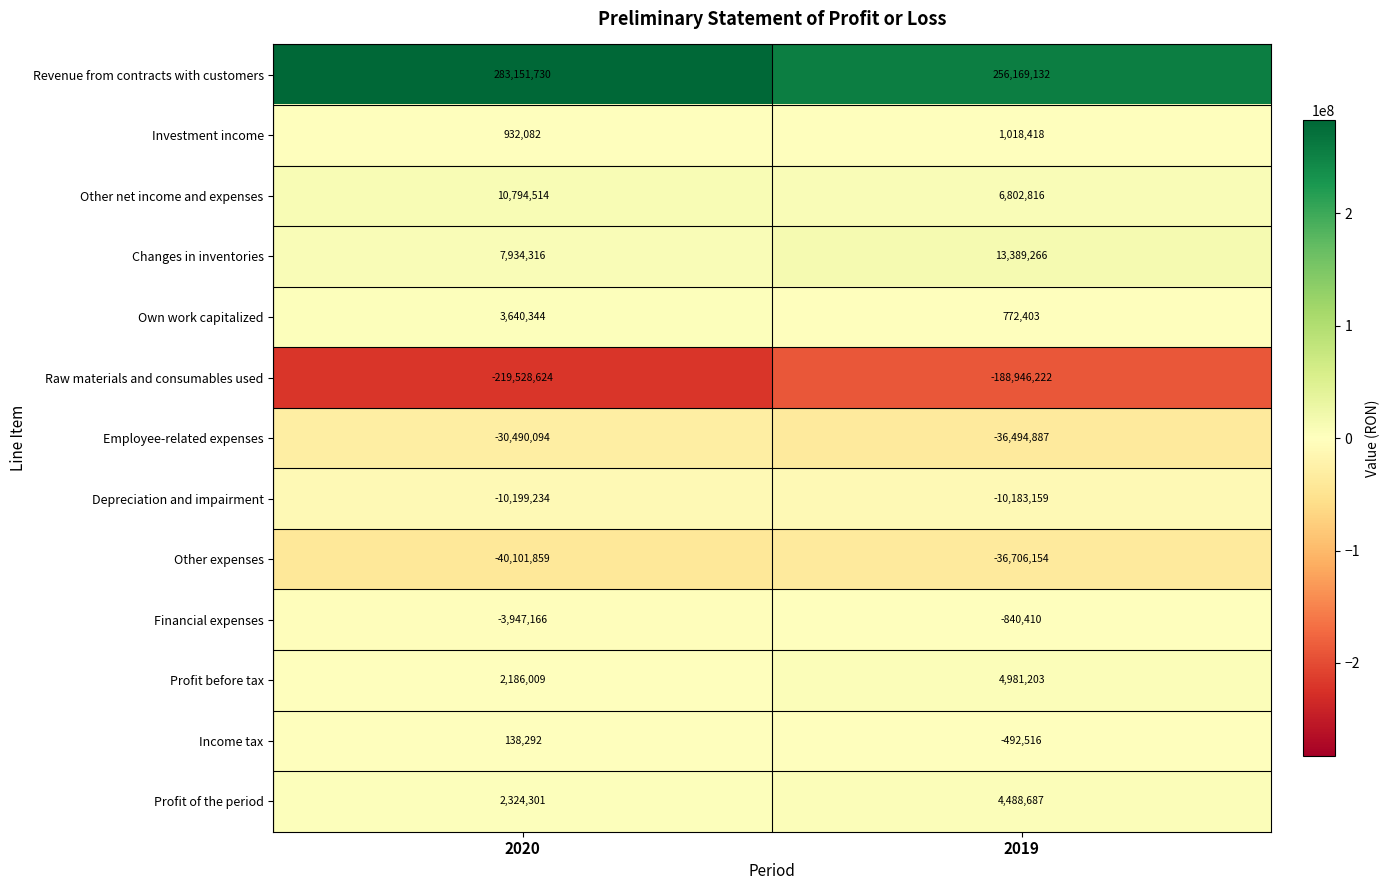

Where is Income tax nearest to the value -177112?

2020